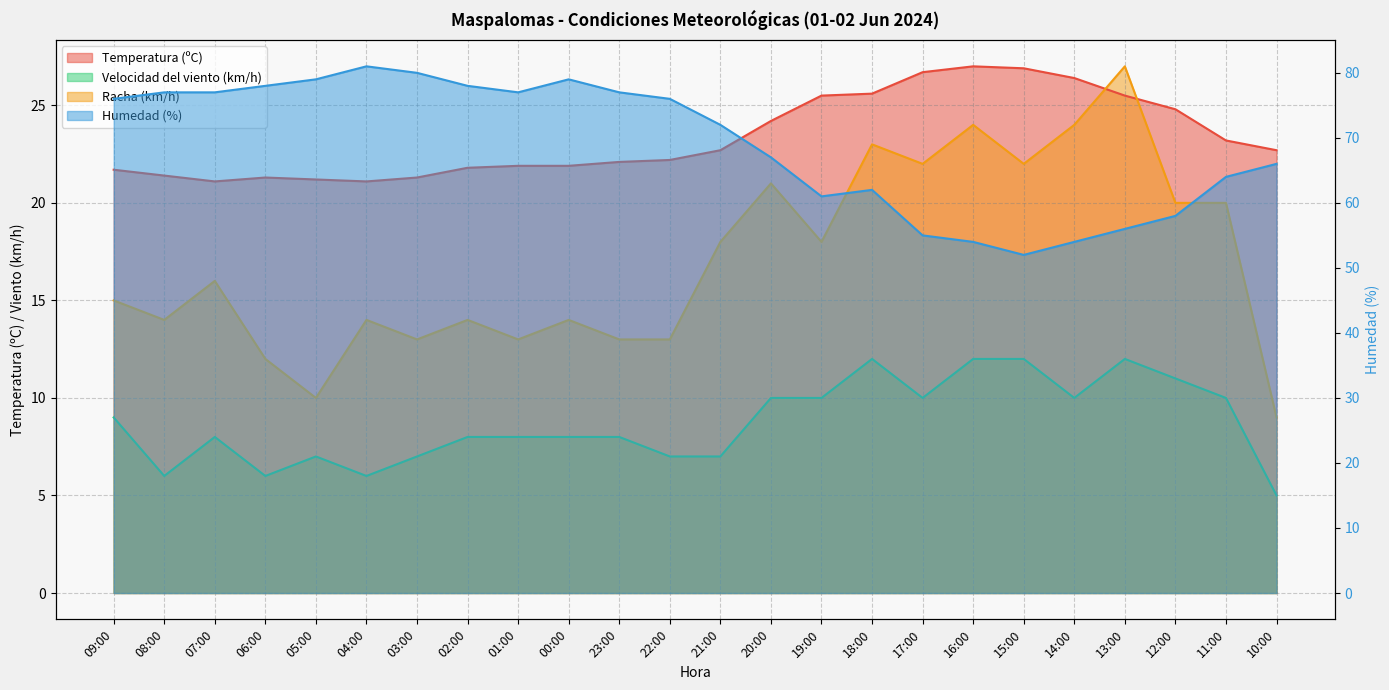

What position from the left is 22:00?

12